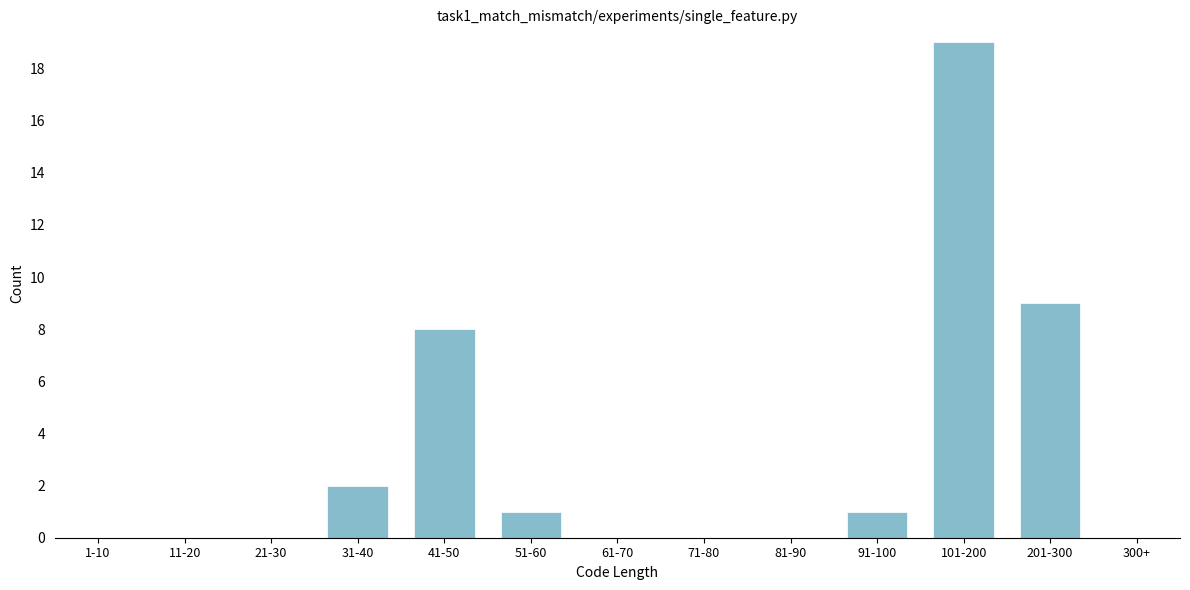

Reading left to right, what are all the values shown in this chart?

1-10=0	11-20=0	21-30=0	31-40=2	41-50=8	51-60=1	61-70=0	71-80=0	81-90=0	91-100=1	101-200=19	201-300=9	300+=0